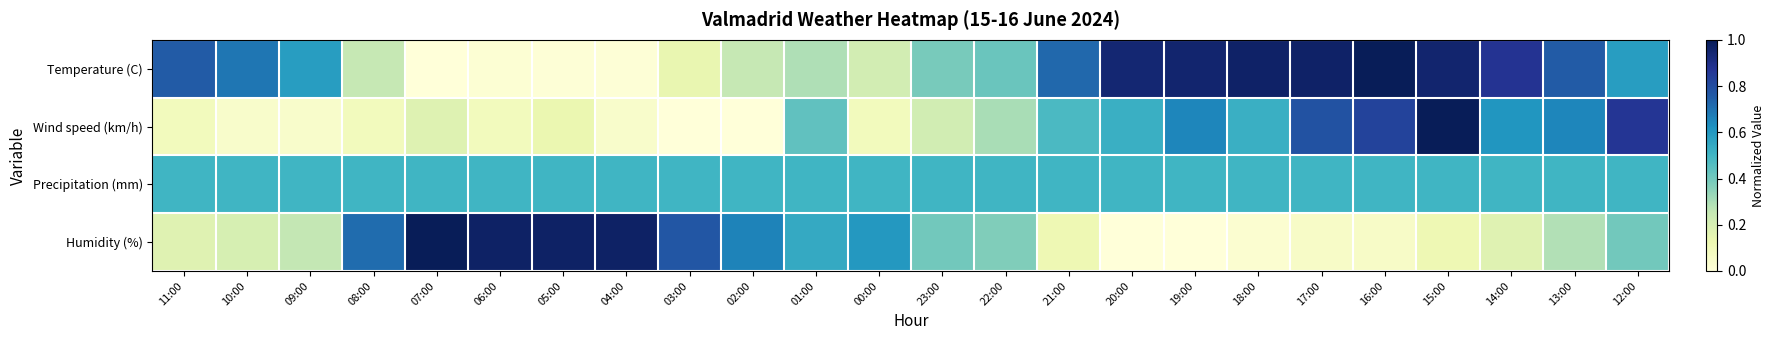

What is the greatest value displayed?

1.0